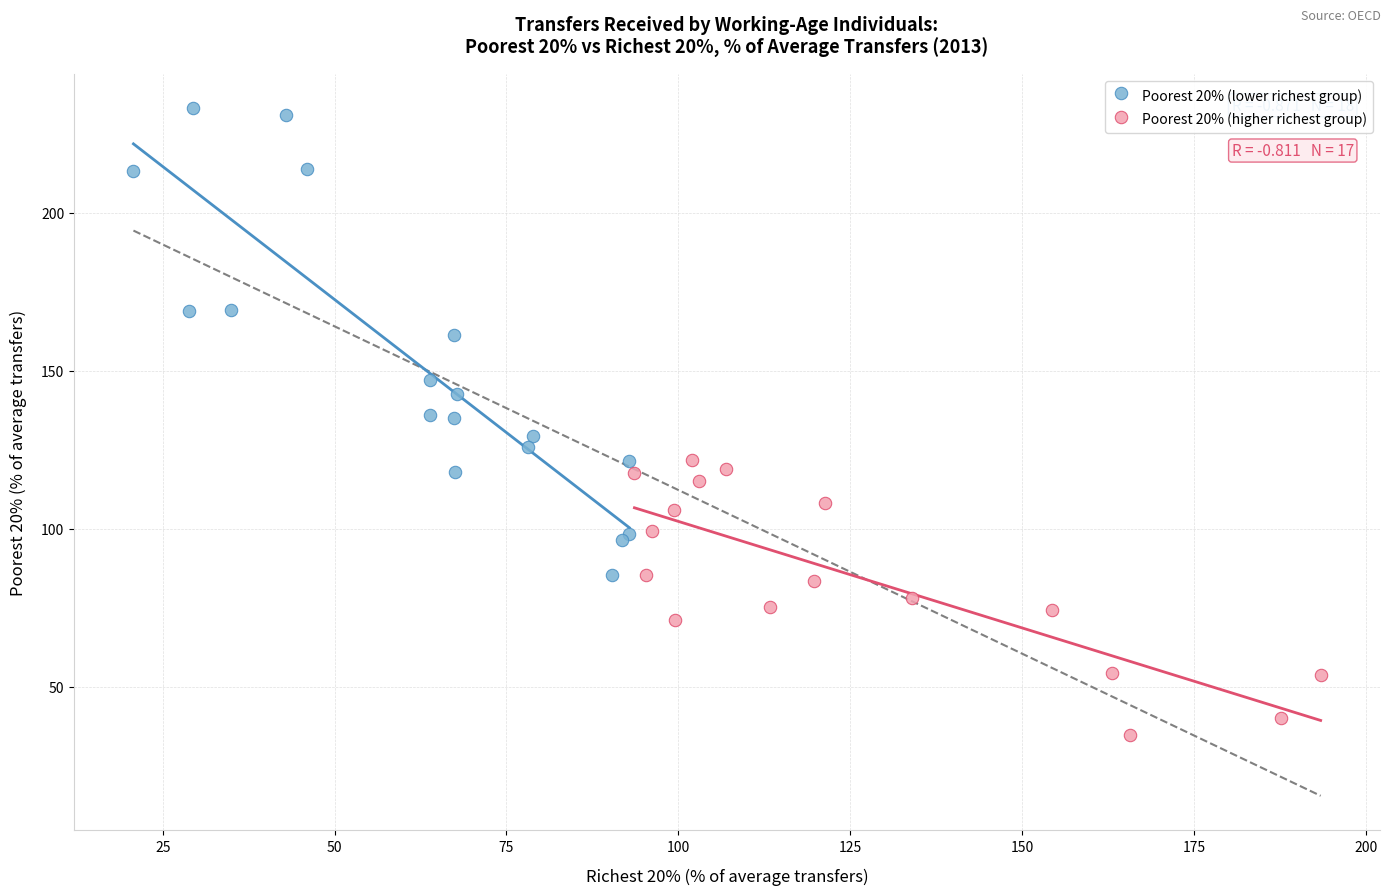

Which series reaches the maximum Y coordinate?

Poorest 20% (lower richest group)